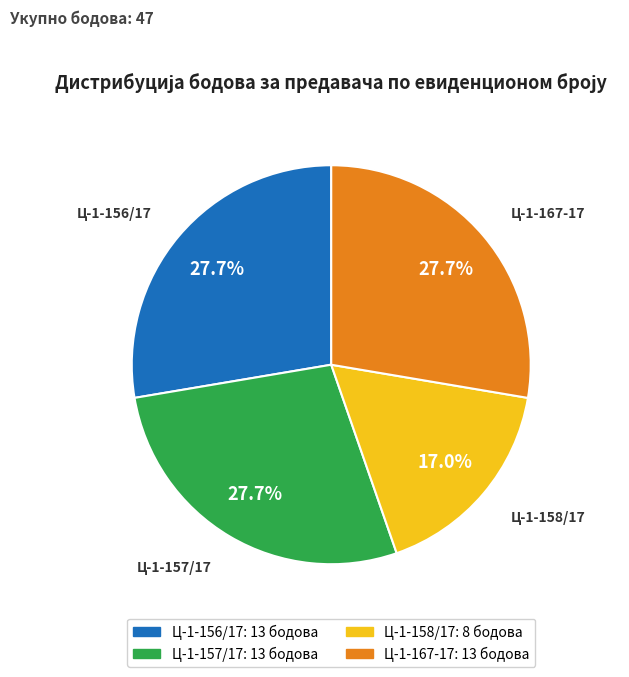

How many segments does this pie chart have?

4